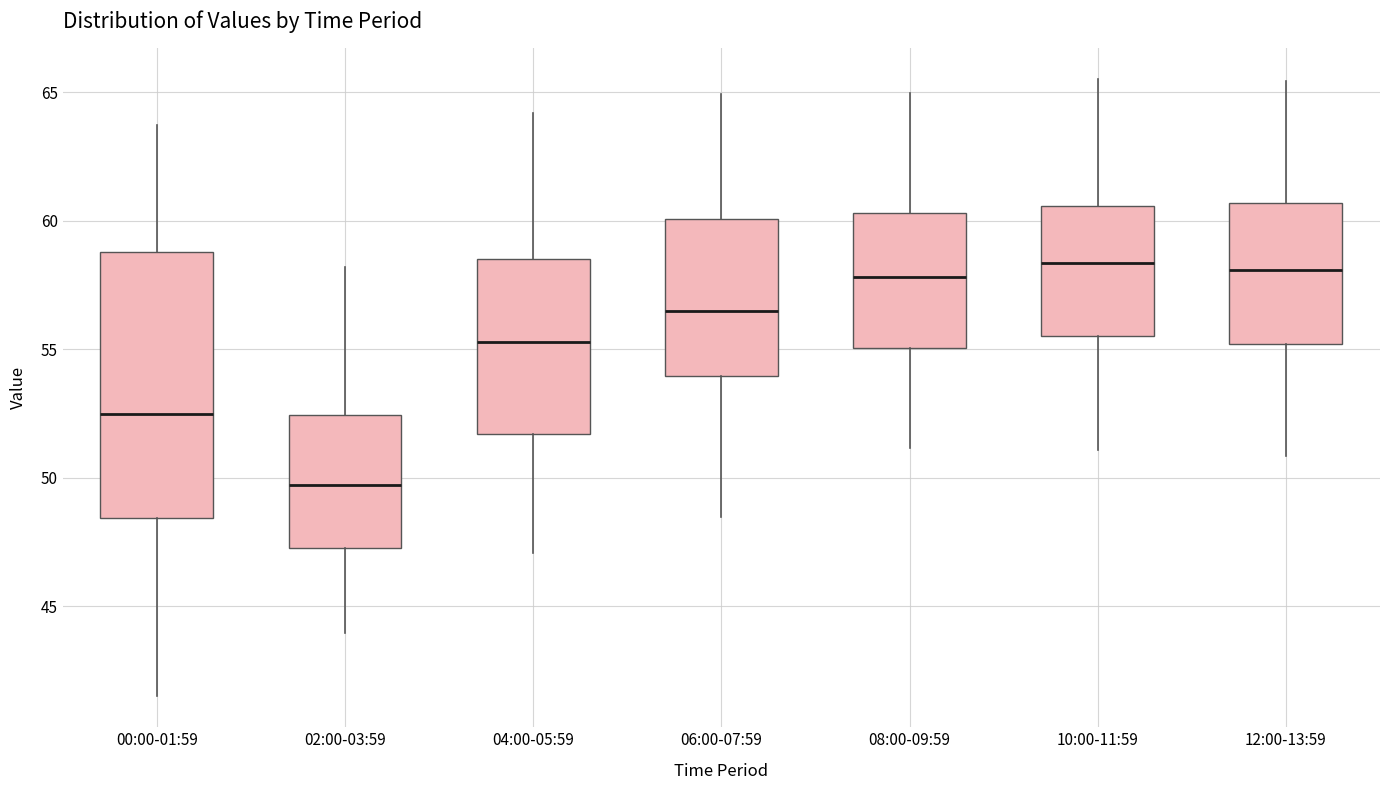

Reading left to right, transcribe this box plot: for each box, give where its median line is, the range the box spans, and where its two whiskers end, as read against the y-axis. The values are not printed on the chart, so give them approximately, as read against the axis.

00:00-01:59: median 52.5, box 48.5 to 59.0, whiskers 41.5 to 63.5
02:00-03:59: median 49.5, box 47.5 to 52.5, whiskers 44.0 to 58.0
04:00-05:59: median 55.5, box 51.5 to 58.5, whiskers 47.0 to 64.0
06:00-07:59: median 56.5, box 54.0 to 60.0, whiskers 48.5 to 65.0
08:00-09:59: median 58.0, box 55.0 to 60.5, whiskers 51.0 to 65.0
10:00-11:59: median 58.5, box 55.5 to 60.5, whiskers 51.0 to 65.5
12:00-13:59: median 58.0, box 55.0 to 60.5, whiskers 51.0 to 65.5